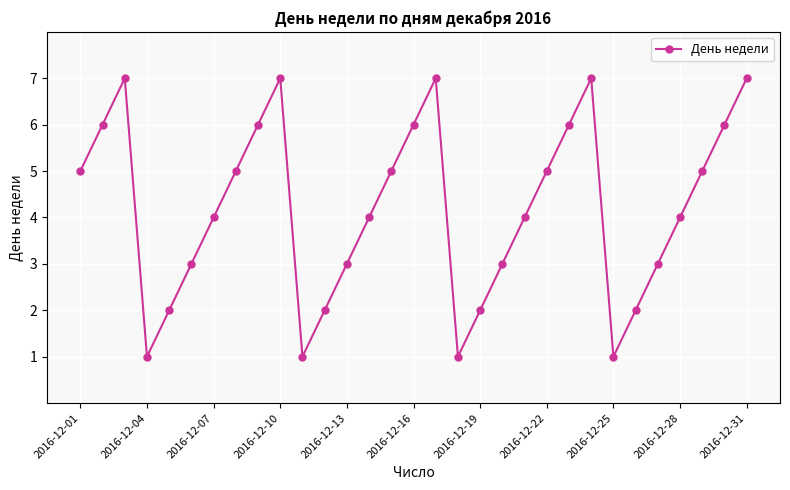

How many interior local valleys (lower than both neighbors) does the data have?

4